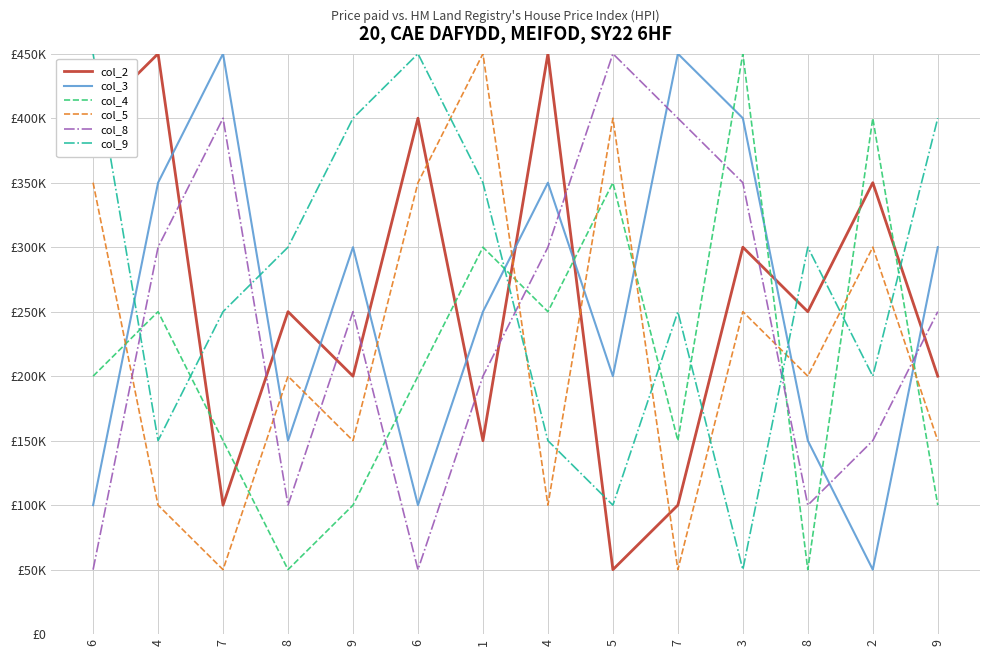

Reading left to right, extract all data points from this chart.

col_2: 400000	450000	100000	250000	200000	400000	150000	450000	50000	100000	300000	250000	350000	200000
col_3: 100000	350000	450000	150000	300000	100000	250000	350000	200000	450000	400000	150000	50000	300000
col_4: 200000	250000	150000	50000	100000	200000	300000	250000	350000	150000	450000	50000	400000	100000
col_5: 350000	100000	50000	200000	150000	350000	450000	100000	400000	50000	250000	200000	300000	150000
col_8: 50000	300000	400000	100000	250000	50000	200000	300000	450000	400000	350000	100000	150000	250000
col_9: 450000	150000	250000	300000	400000	450000	350000	150000	100000	250000	50000	300000	200000	400000